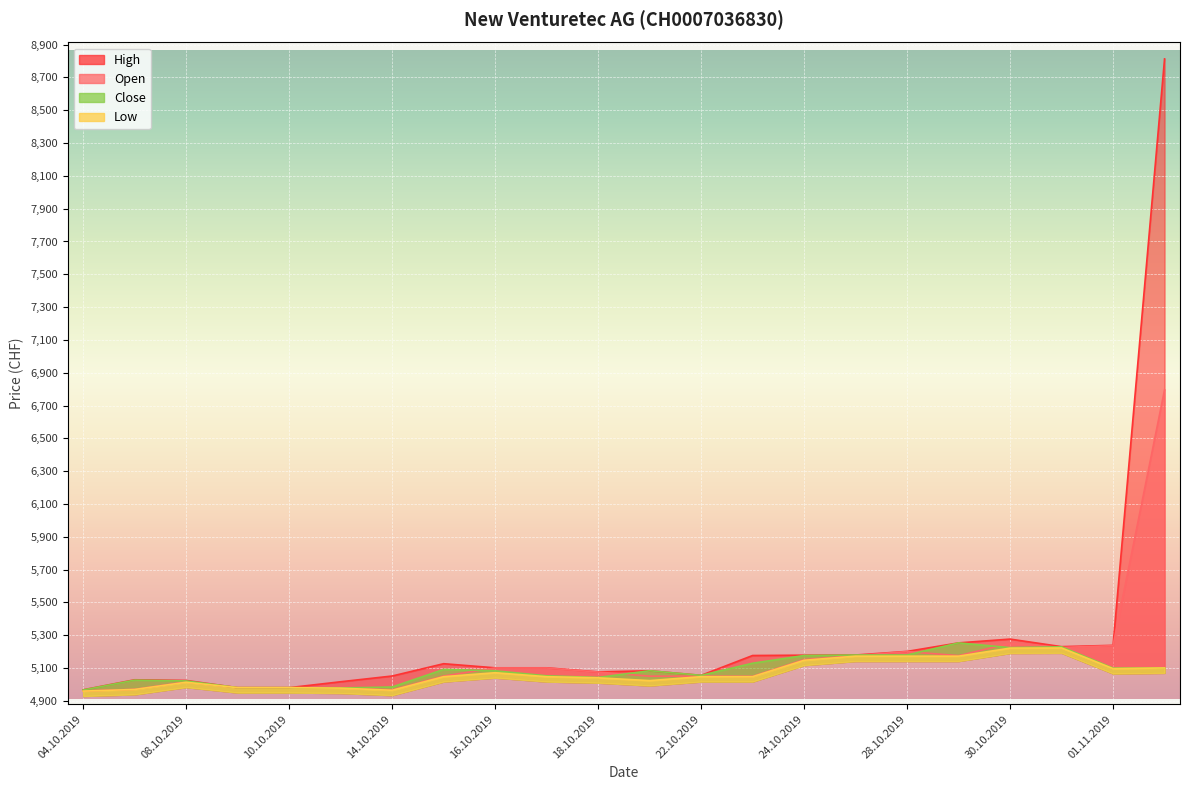

What is the label of the 6th point from the left?

11.10.2019